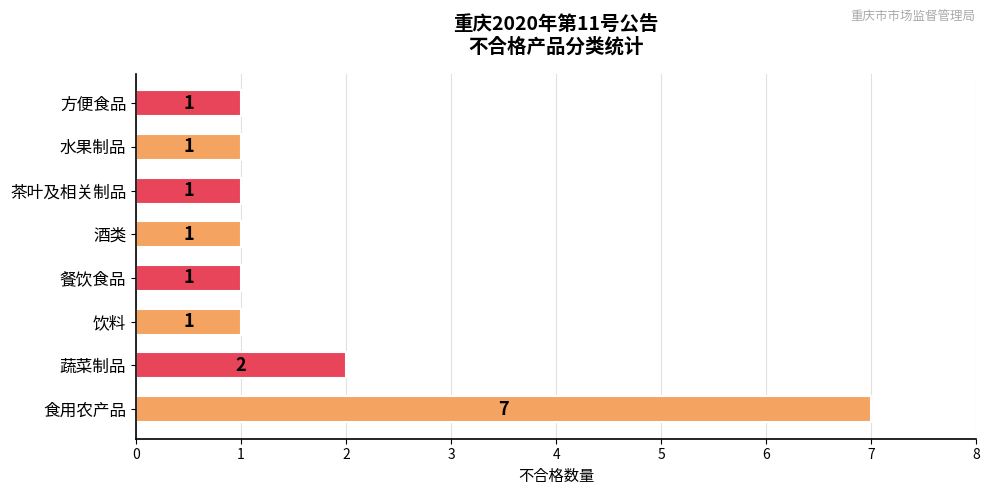

Count the values in the range 1 to 2.

7